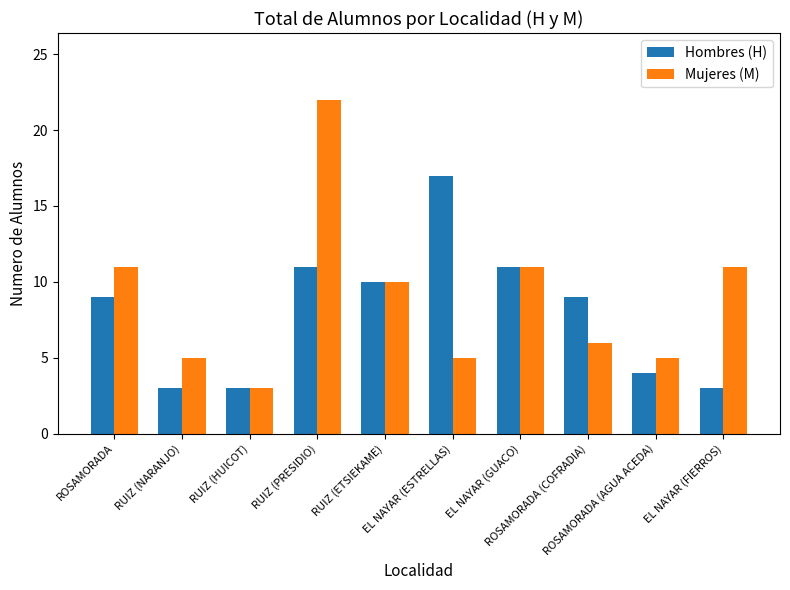

What is the label of the 4th bar from the left?

RUIZ (PRESIDIO)